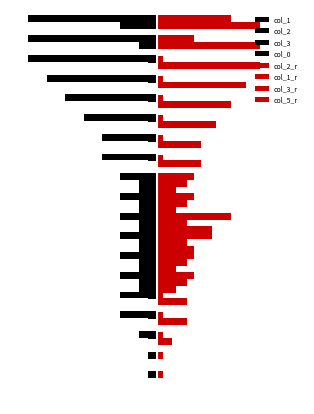

List the labels in order of col_2 value, smallest first.

19, 6, 7, 8, 9, 10, 11, 18, 1, 2, 3, 4, 5, 12, 13, 14, 15, 16, 17